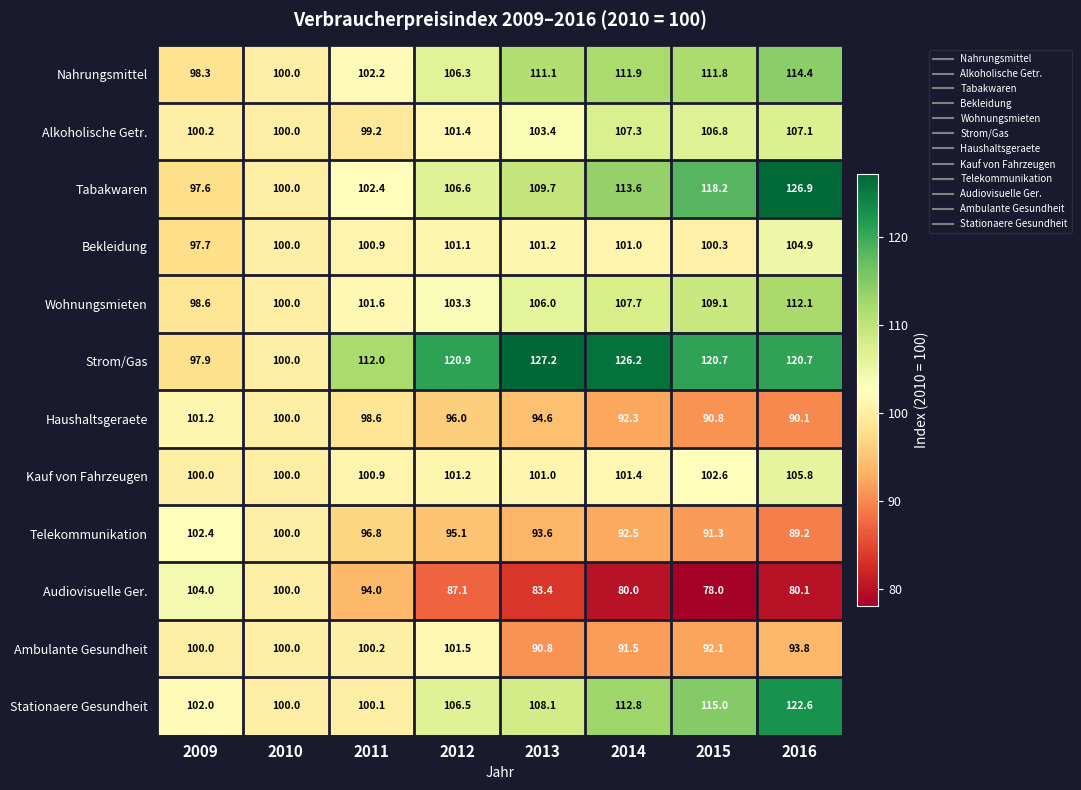

Which category has the highest value across all series?

2013